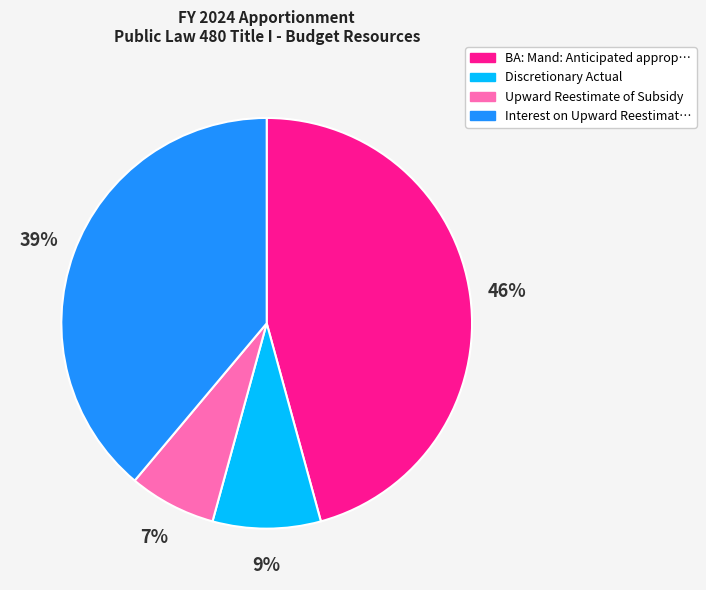

Count the number of slices in the pie.

4